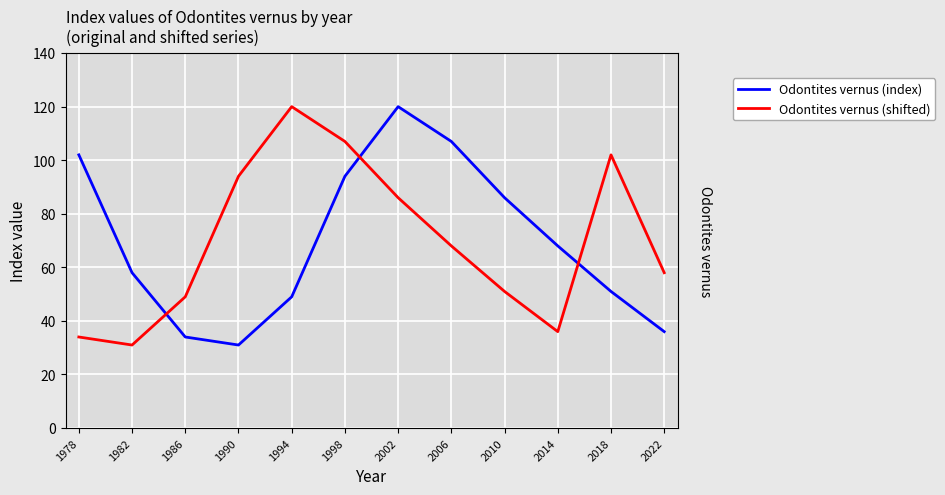

In Odontites vernus (shifted), how many points are higher than both neighbors (excluding endpoints)?

2